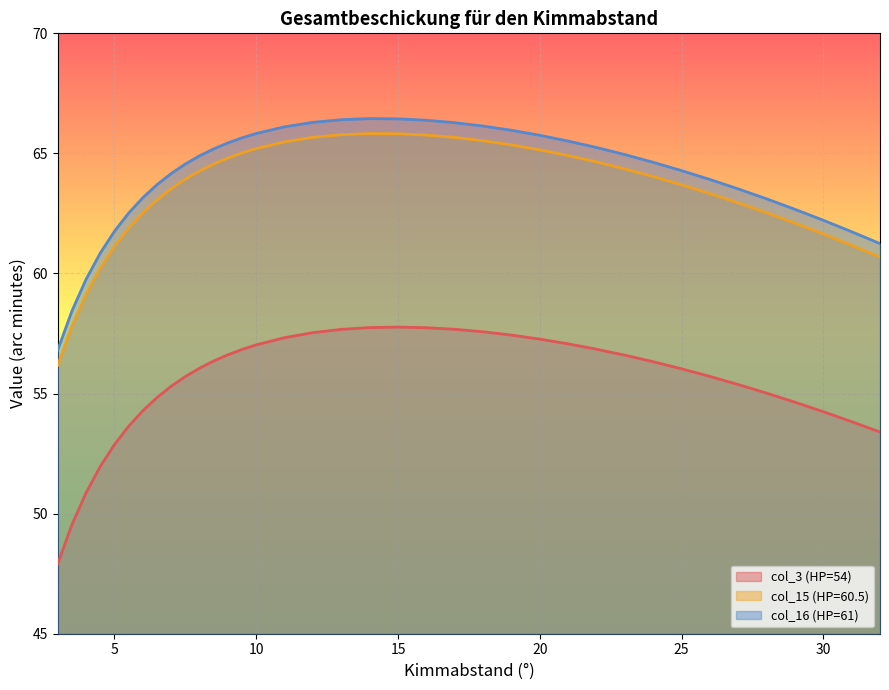

What is the smallest value displayed?

47.9